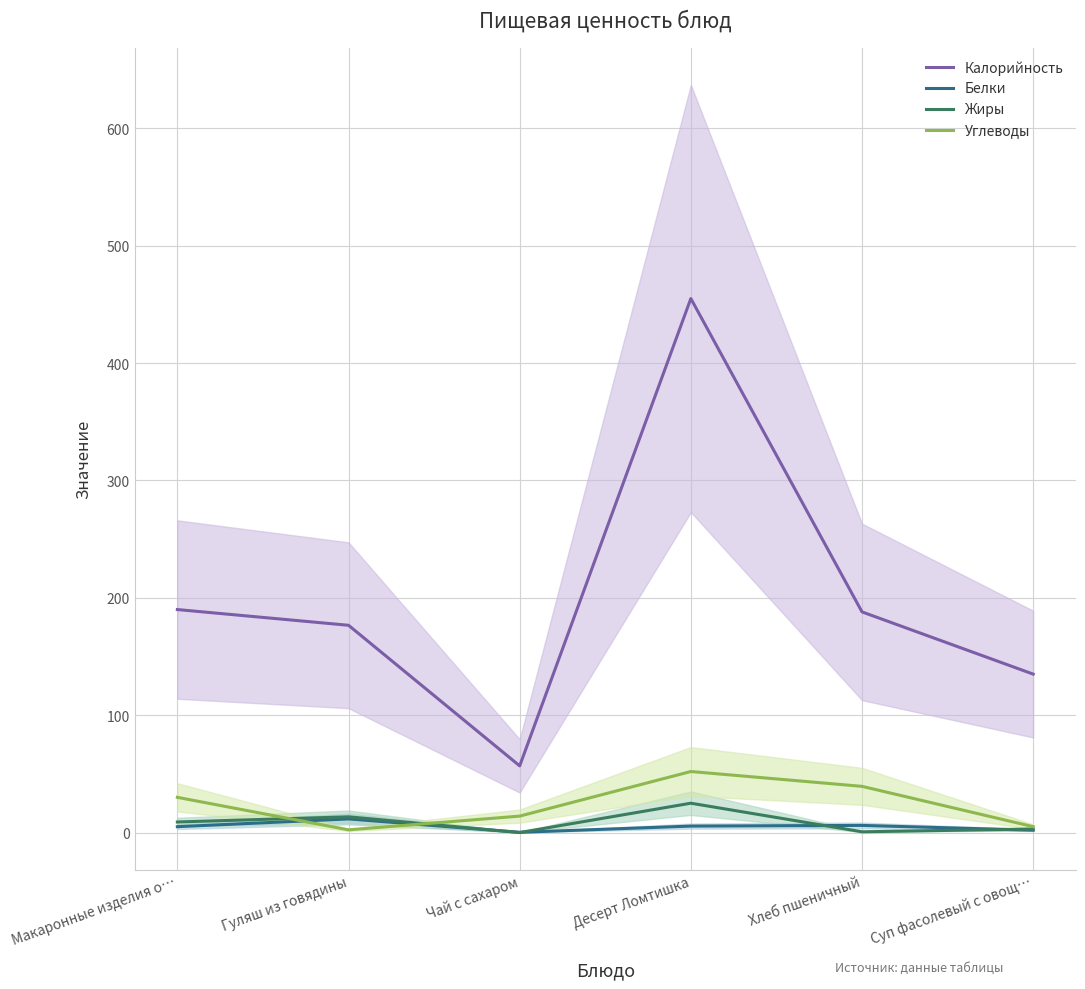

Is it true that Белки equals 7.6 at Макаронные изделия о…?

False